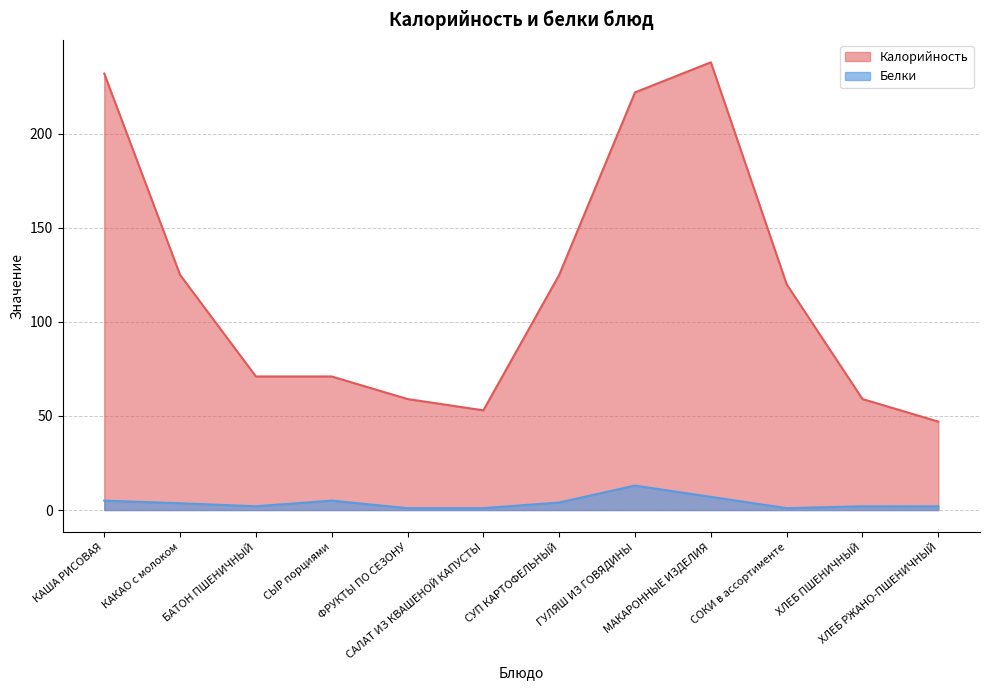

What are all the series names shown in the legend?

Калорийность, Белки